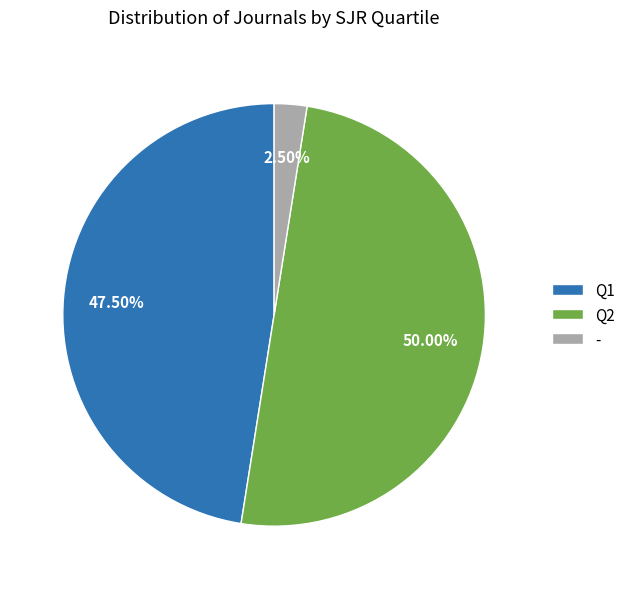

What is the ratio of the value at - to the value at Q1?

0.1